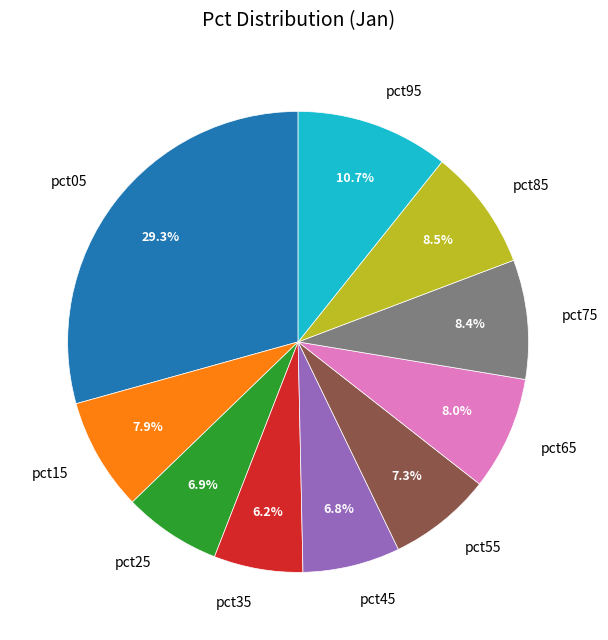

How many slices are in this pie chart?

10